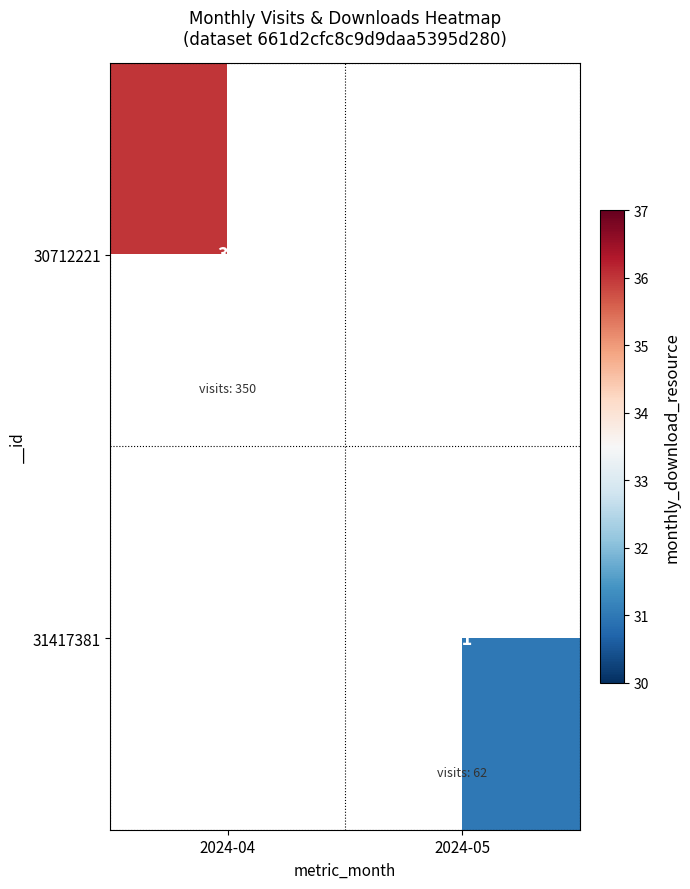

True or false: 31417381 has a value of 31 at 2024-05.

True